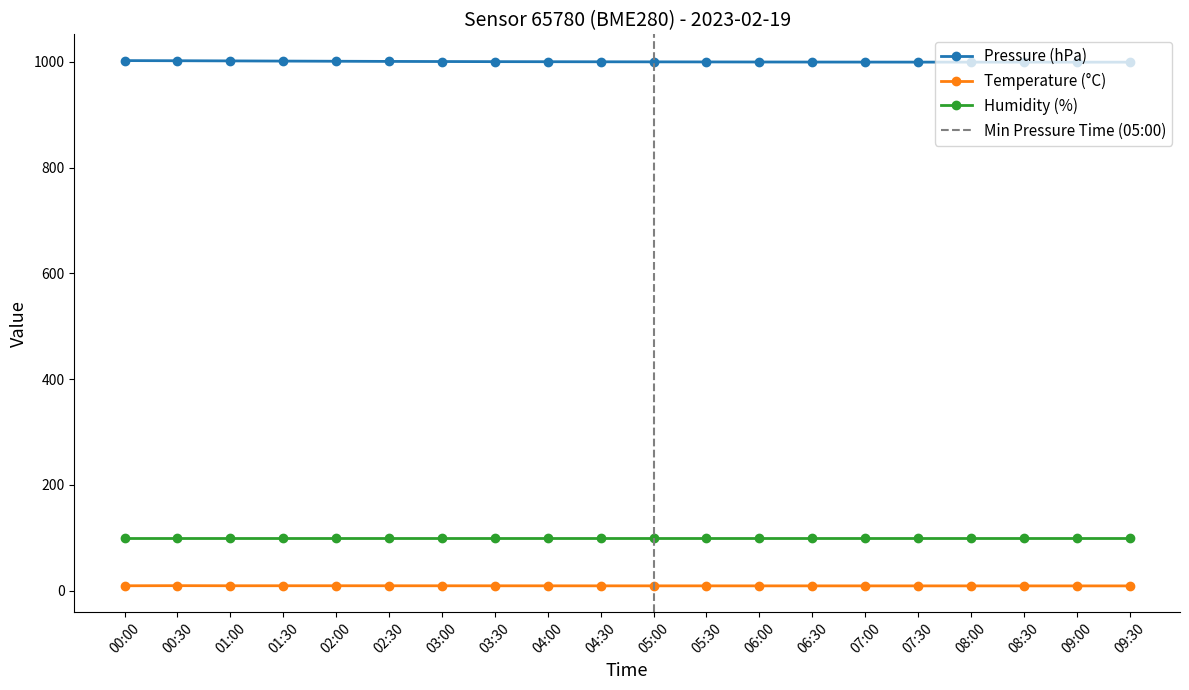

Is it true that temperature equals 9.1 at 00:00?

True